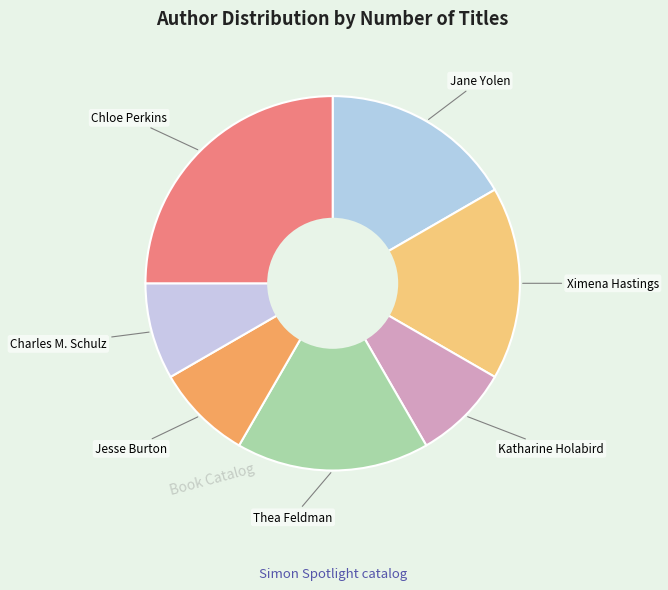

Count the number of slices in the pie.

7